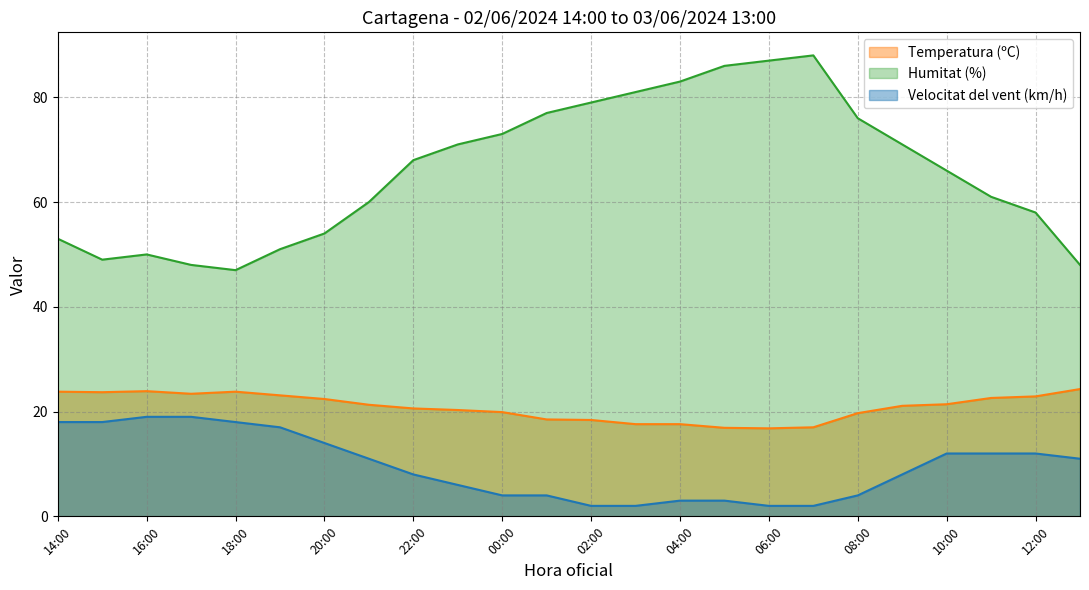

How many data points in Humitat (%) are less than 68?

12